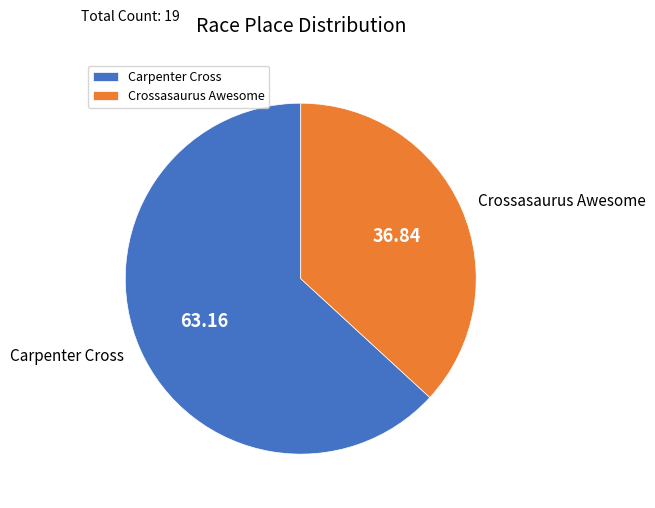

Which category accounts for the majority?

Carpenter Cross